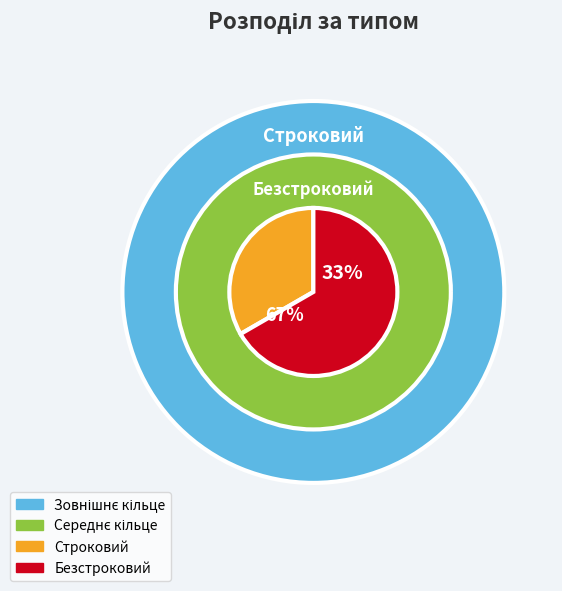

Is there a majority slice in this chart?

Yes